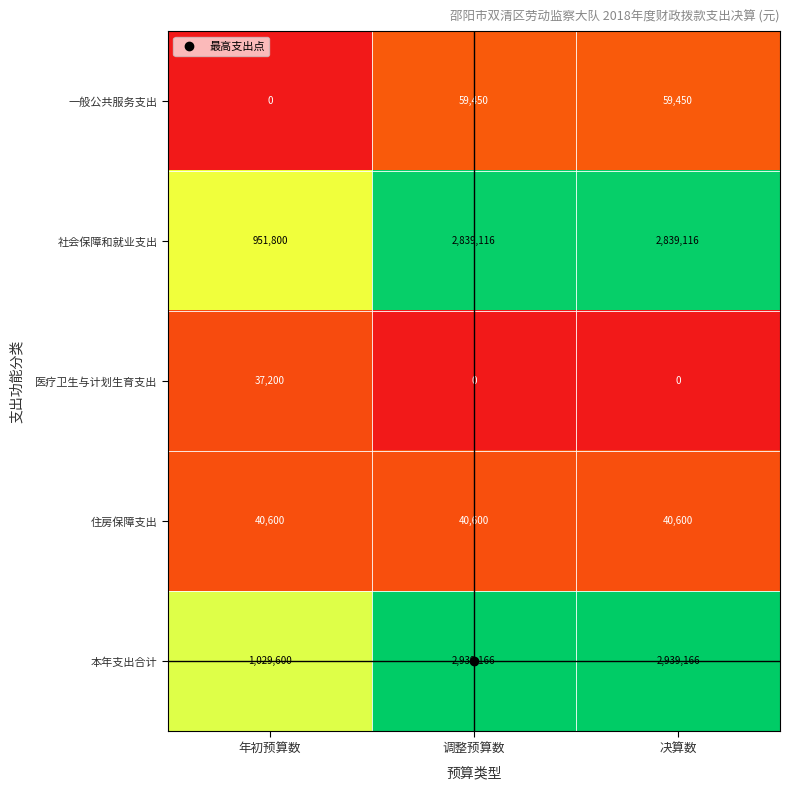

Which series has the largest total across all categories?

本年支出合计